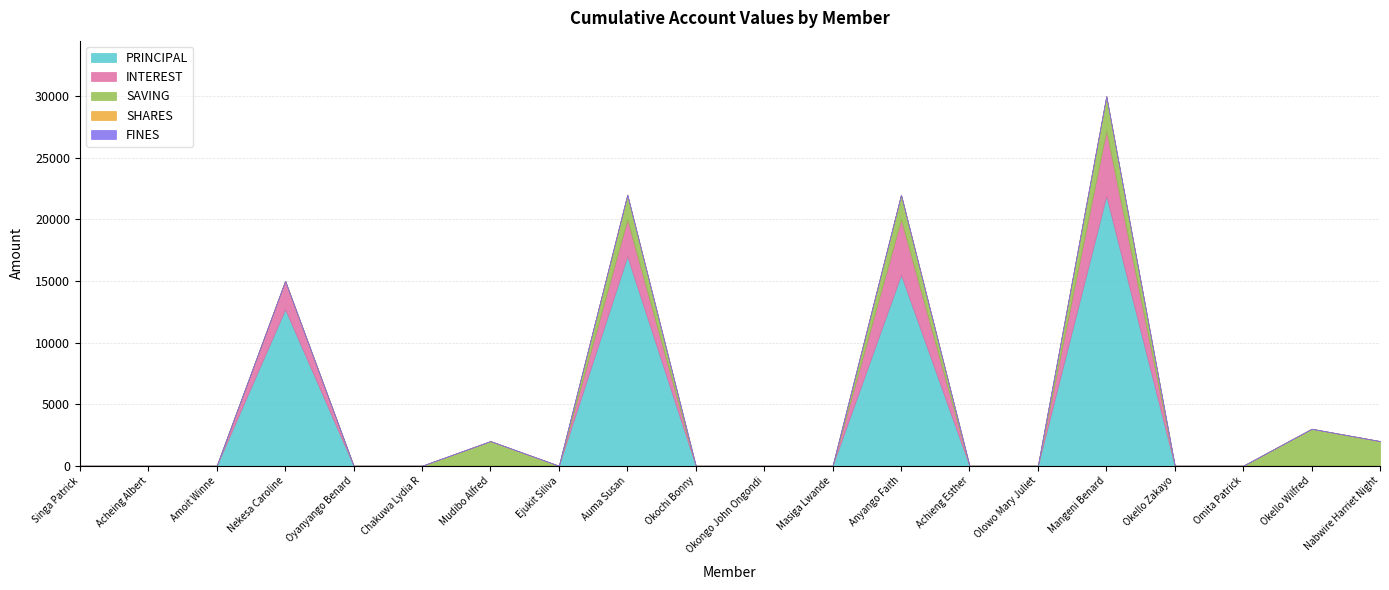

At which category does the chart reach its minimum across all series?

Singa Patrick